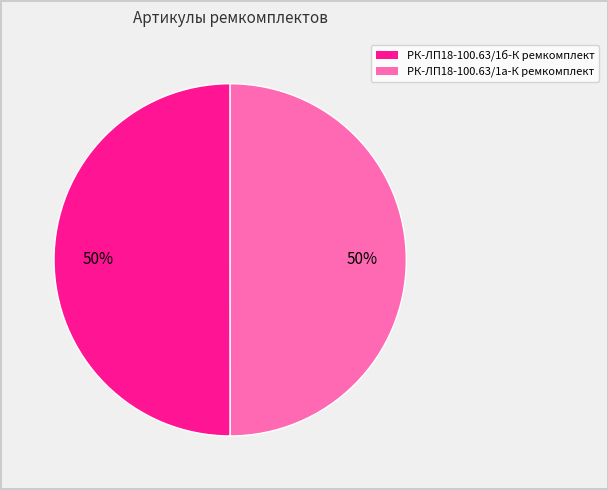

To the nearest percent, what is the combined percentage of РК-ЛП18-100.63/1а-К ремкомплект and РК-ЛП18-100.63/1б-К ремкомплект?

100%